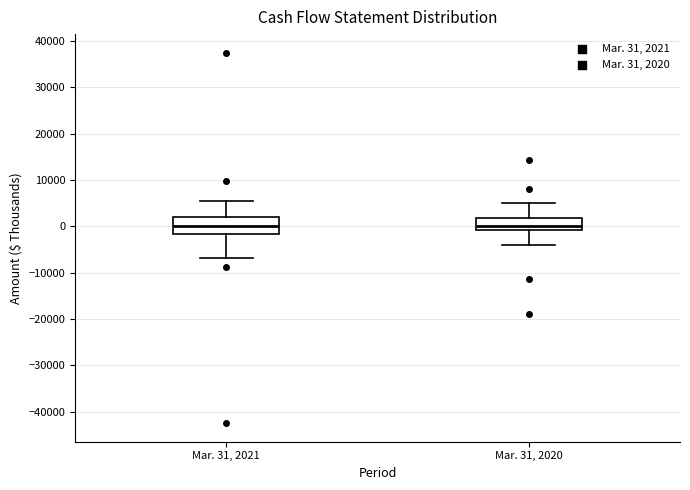

Reading left to right, transcribe this box plot: for each box, give where its median line is, the range the box spans, and where its two whiskers end, as read against the y-axis. The values are not printed on the chart, so give them approximately, as read against the axis.

Mar. 31, 2021: median 0, box -2000 to 2000, whiskers -7000 to 5000
Mar. 31, 2020: median 0, box -1000 to 2000, whiskers -4000 to 5000